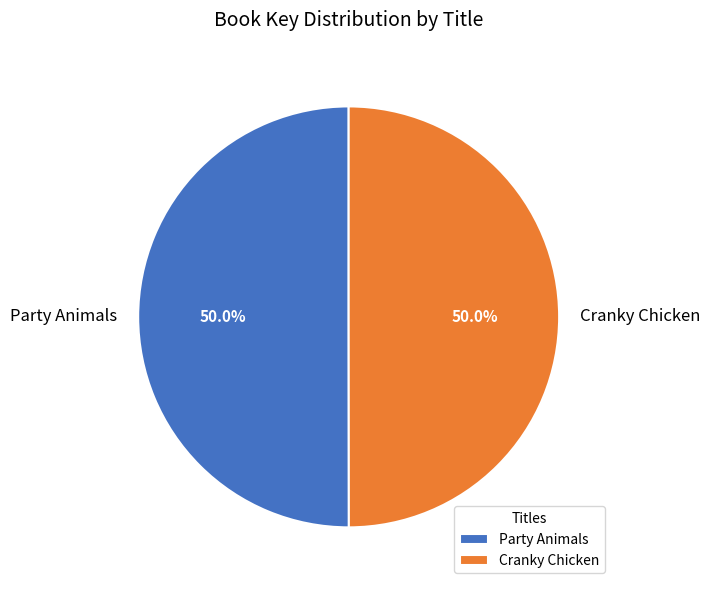

Is the sum of Cranky Chicken and Party Animals greater than half?

Yes